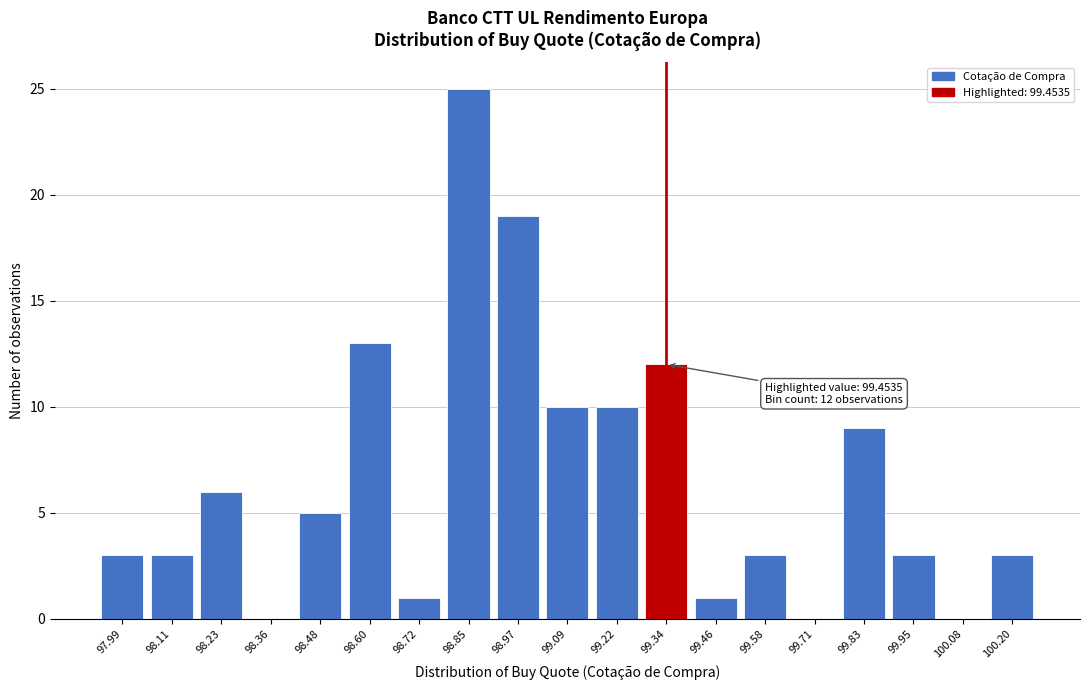

Reading left to right, list all the values displayed in this chart.

97.99=3	98.11=3	98.23=6	98.36=0	98.48=5	98.60=13	98.72=1	98.85=25	98.97=19	99.09=10	99.22=10	99.34=12	99.46=1	99.58=3	99.71=0	99.83=9	99.95=3	100.08=0	100.20=3